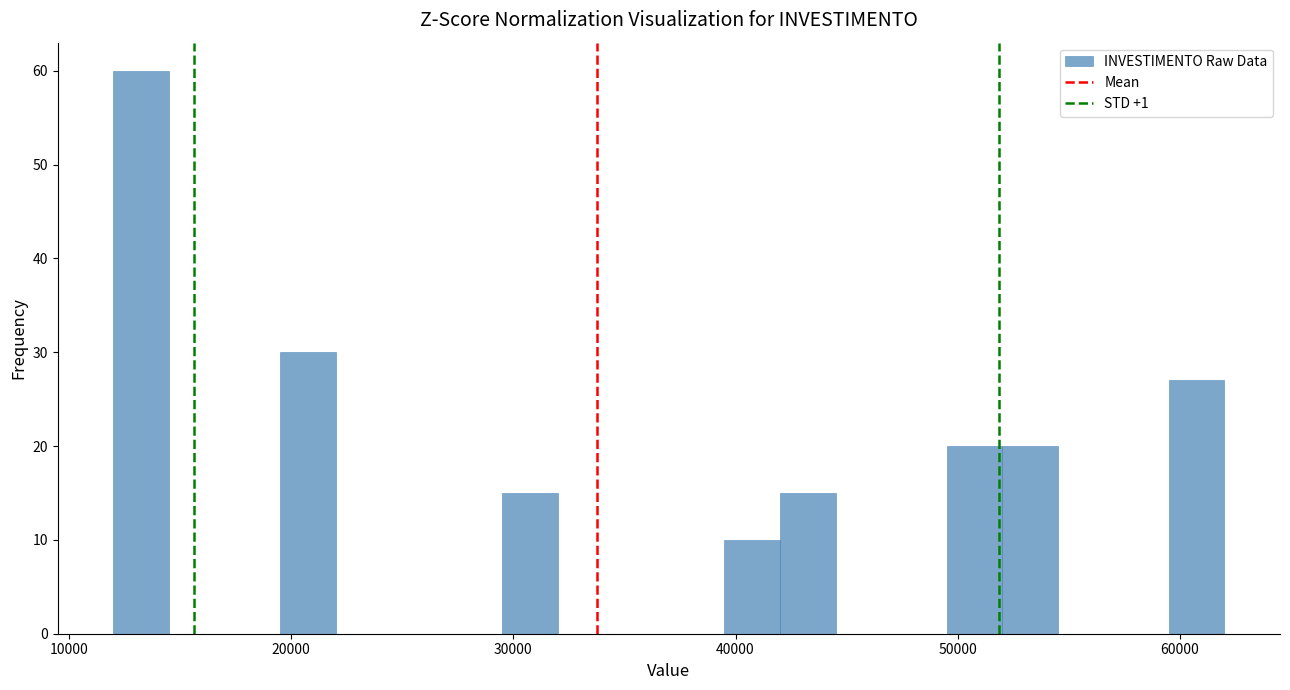

Read against the x-axis, roughly where is the centre of the tallest bar?

13000